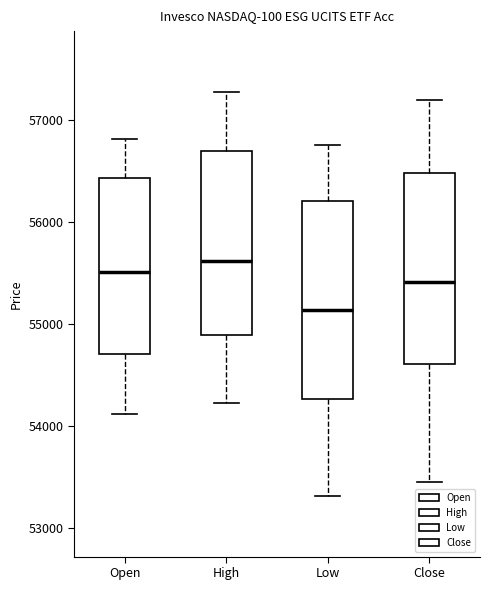

Reading left to right, read every box against the y-axis: the position of its median line, the range the box covers, and the ends of its whiskers. The values are not printed on the chart, so give them approximately, as read against the axis.

Open: median 55500, box 54700 to 56400, whiskers 54100 to 56800
High: median 55600, box 54900 to 56700, whiskers 54200 to 57300
Low: median 55100, box 54300 to 56200, whiskers 53300 to 56700
Close: median 55400, box 54600 to 56500, whiskers 53500 to 57200